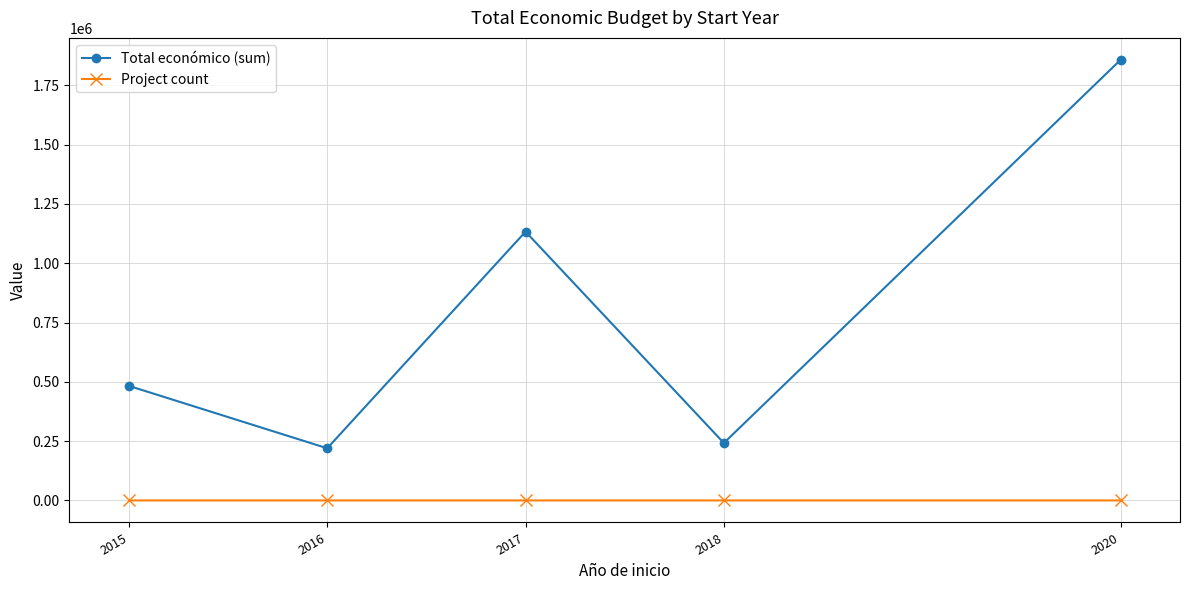

True or false: Project count and Total económico (sum) cross at least once.

False